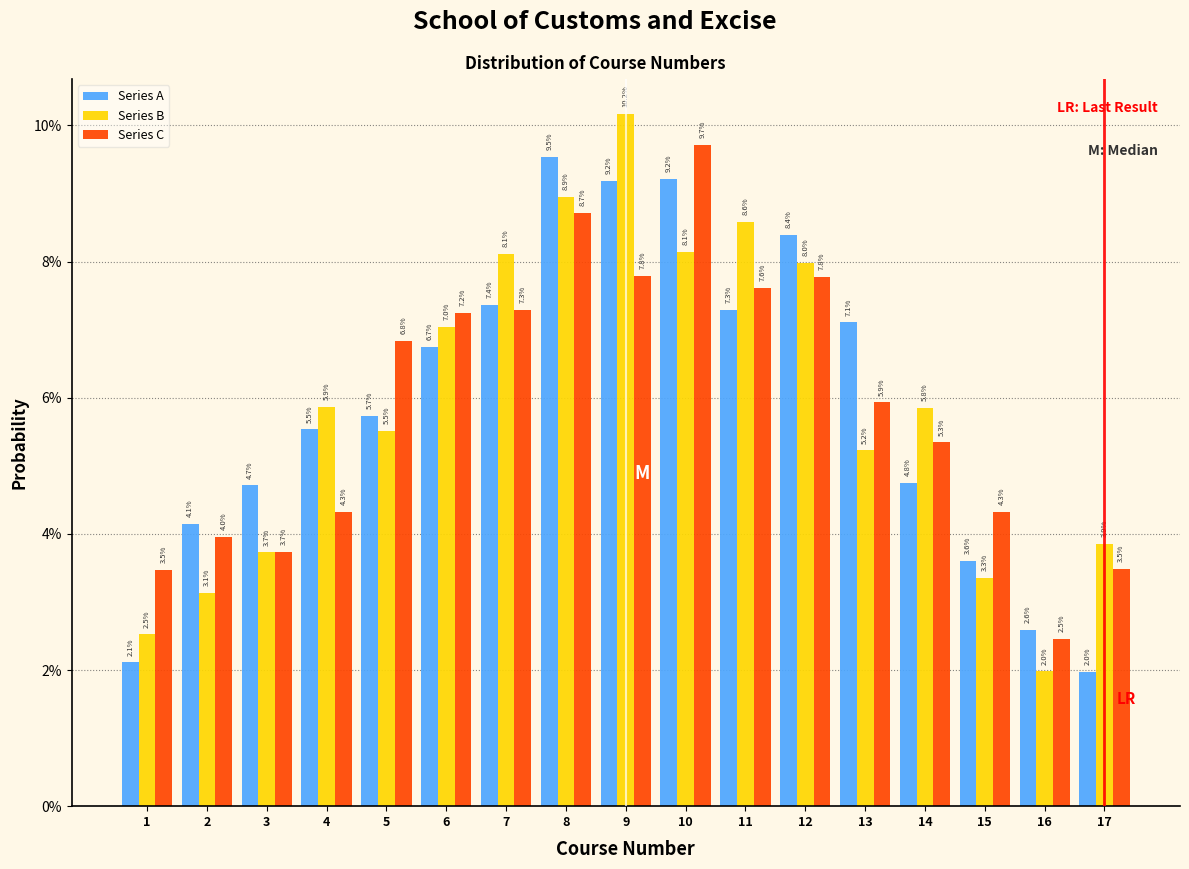

Does the chart contain any negative values?

No